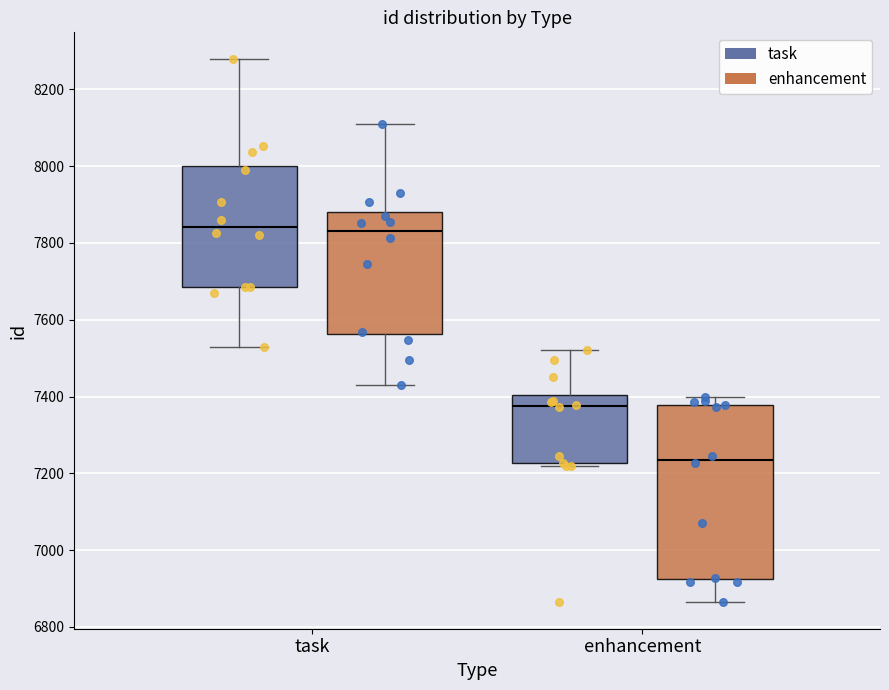

Reading left to right, transcribe this box plot: for each box, give where its median line is, the range the box spans, and where its two whiskers end, as read against the y-axis. The values are not printed on the chart, so give them approximately, as read against the axis.

task (task): median 7840, box 7680 to 8000, whiskers 7520 to 8280
task (enhancement): median 7840, box 7560 to 7880, whiskers 7440 to 8120
enhancement (task): median 7380, box 7220 to 7400, whiskers 7220 (just below the box's lower edge) to 7520
enhancement (enhancement): median 7240, box 6920 to 7380, whiskers 6860 to 7400